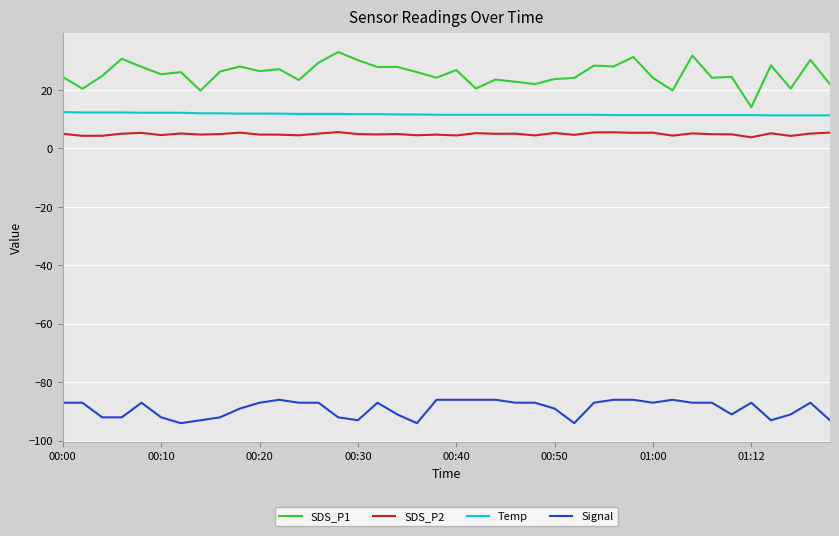

What is the maximum value shown in the chart?

33.0